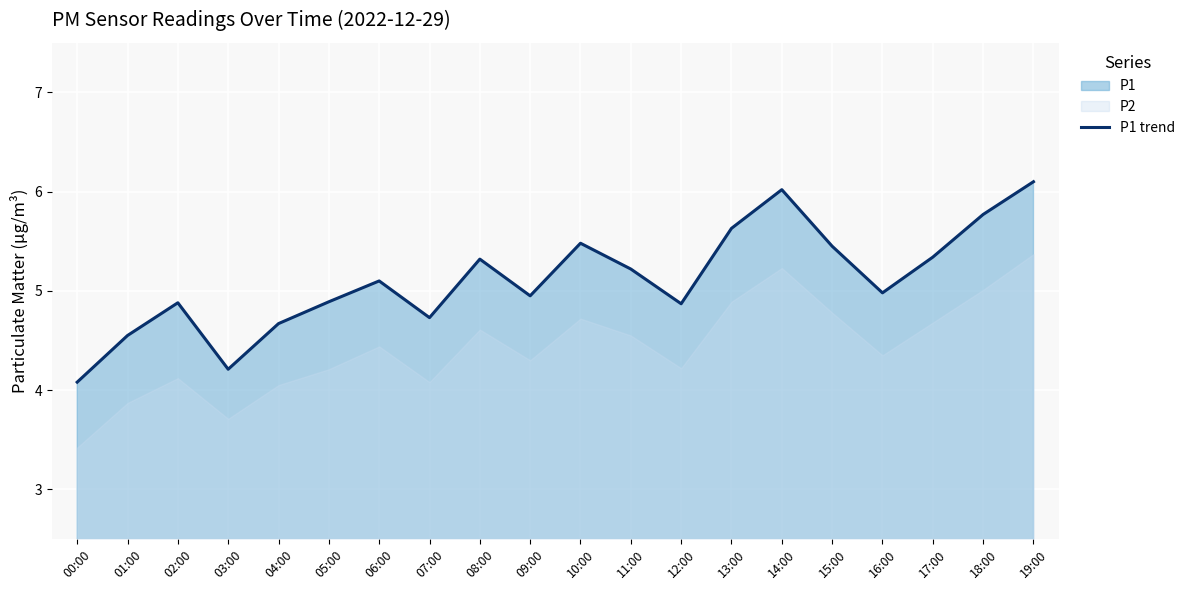

What position from the left is 01:00?

2